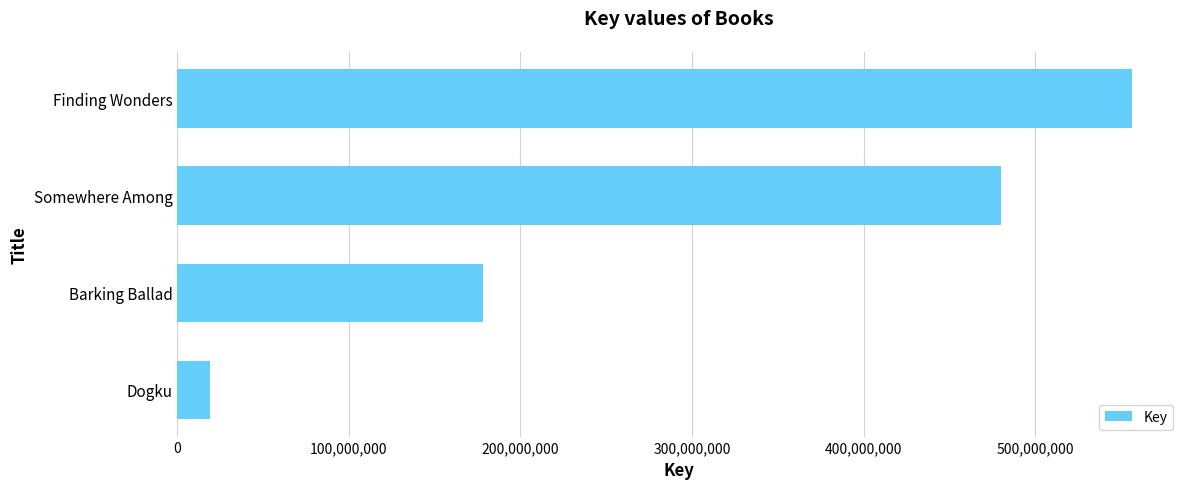

How many values are between 178014821 and 556508003?

3